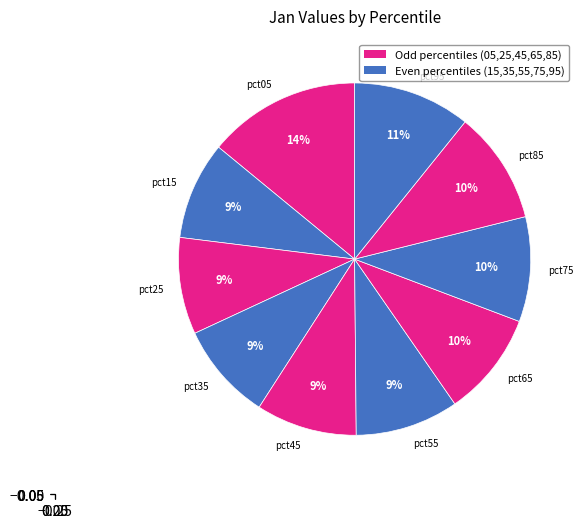

How many segments does this pie chart have?

10